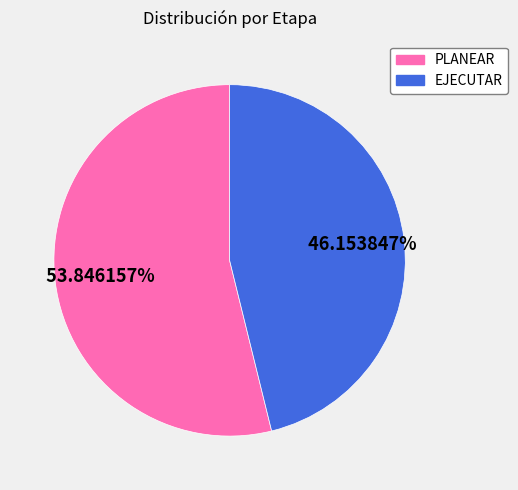

Is it true that EJECUTAR is 46% of the pie?

True